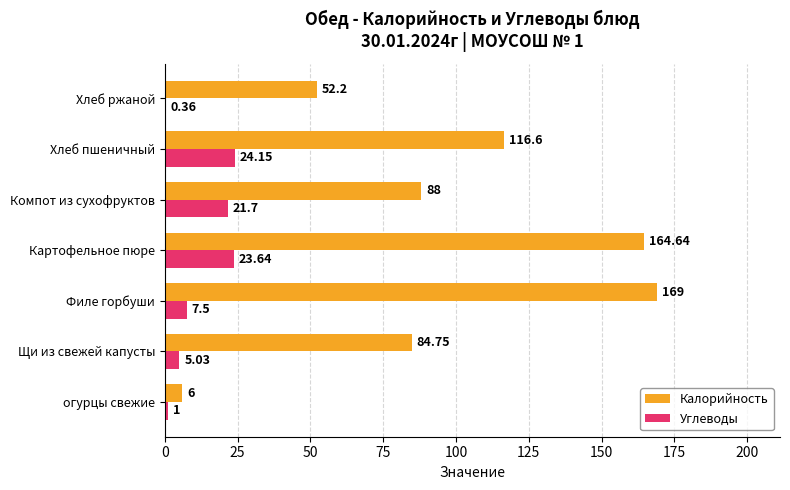

Which label corresponds to the largest value in the chart?

Филе горбуши